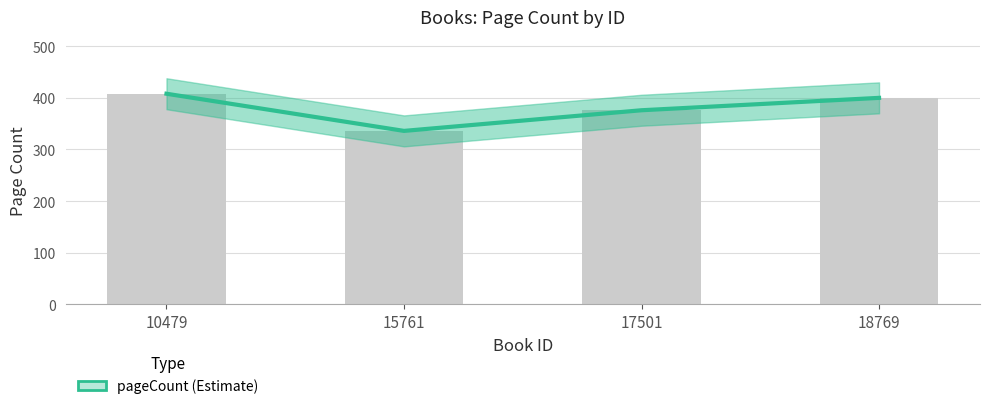

Read the value at 18769, to the nearest 10.

400